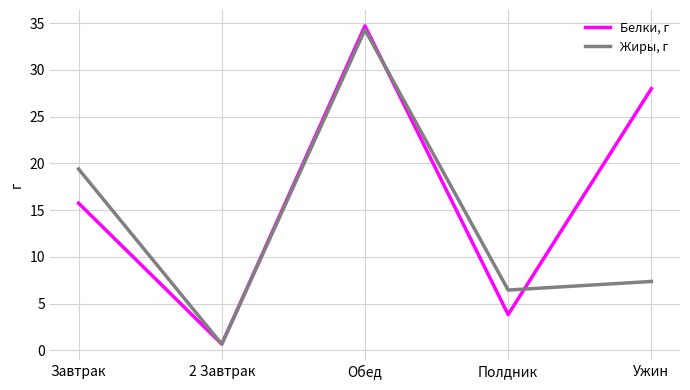

What is the total value across all series at Обед?

69.0